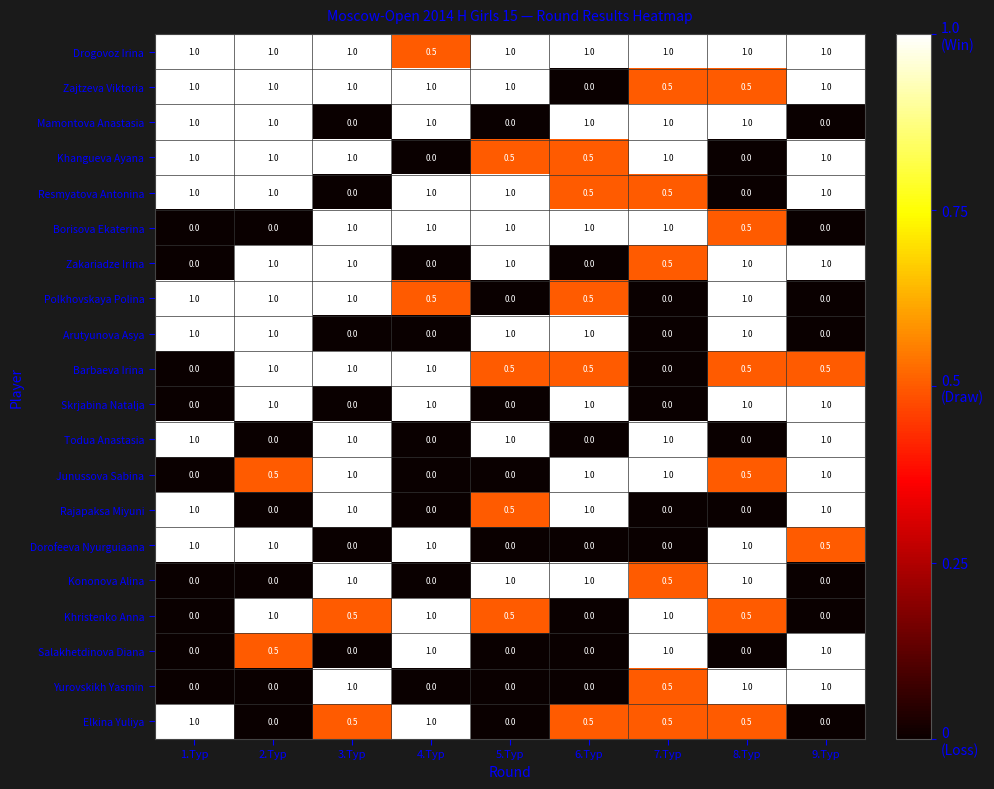

What is the sum of all Dorofeeva Nyurguiaana values?

4.5